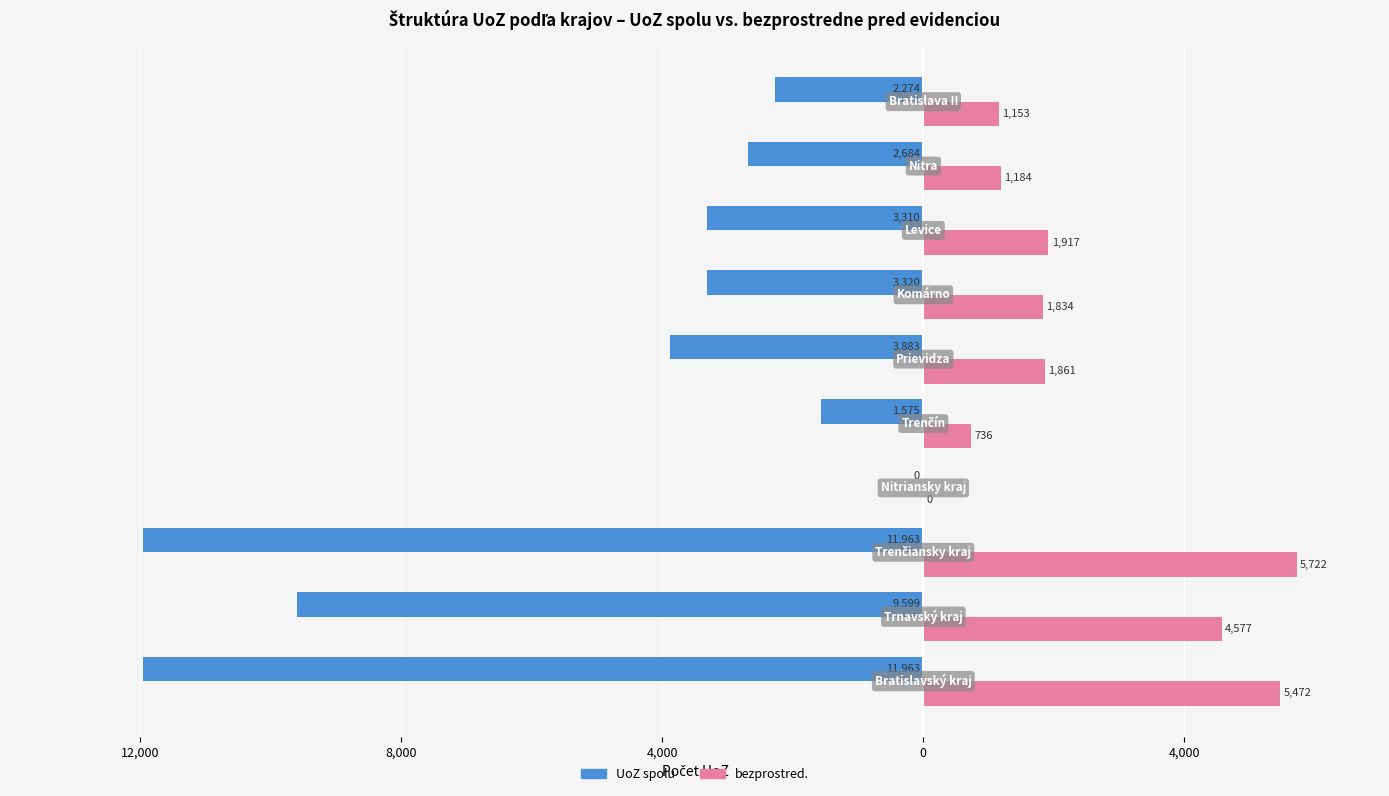

Reading right to left, list all the values displayed in this chart.

UoZ spolu: -2274	-2684	-3310	-3320	-3883	-1575	0	-11963	-9599	-11963
bezprostred.: 1153	1184	1917	1834	1861	736	0	5722	4577	5472